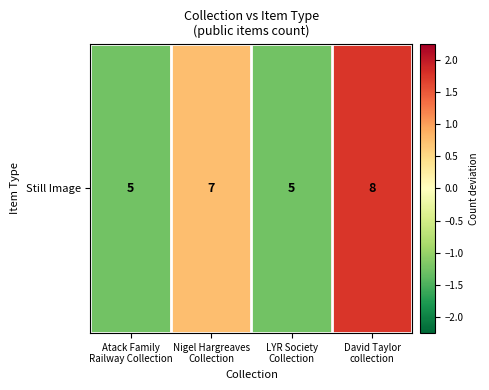

The value at Atack Family
Railway Collection is -0.6. True or false?

False